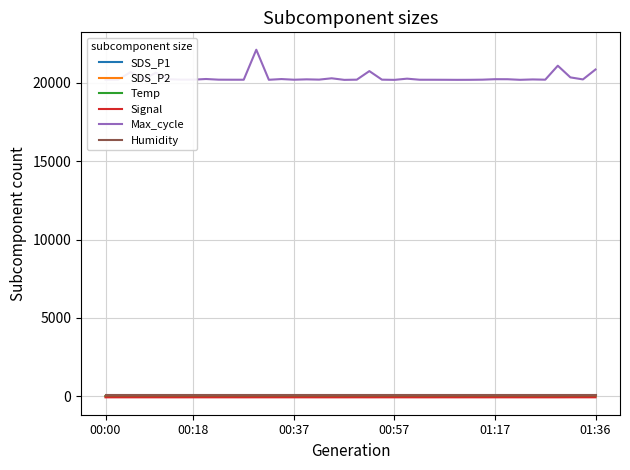

True or false: Temp and Max_cycle intersect in this chart.

False